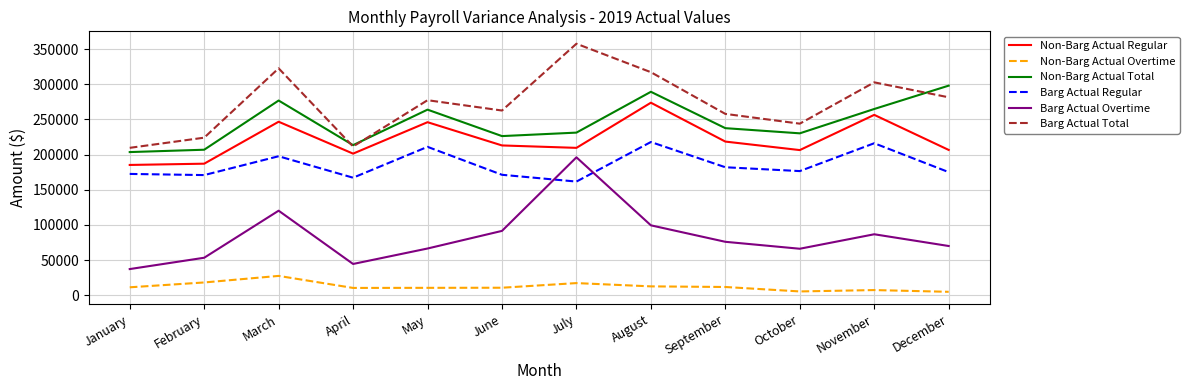

True or false: Barg Actual Overtime and Non-Barg Actual Regular intersect in this chart.

False